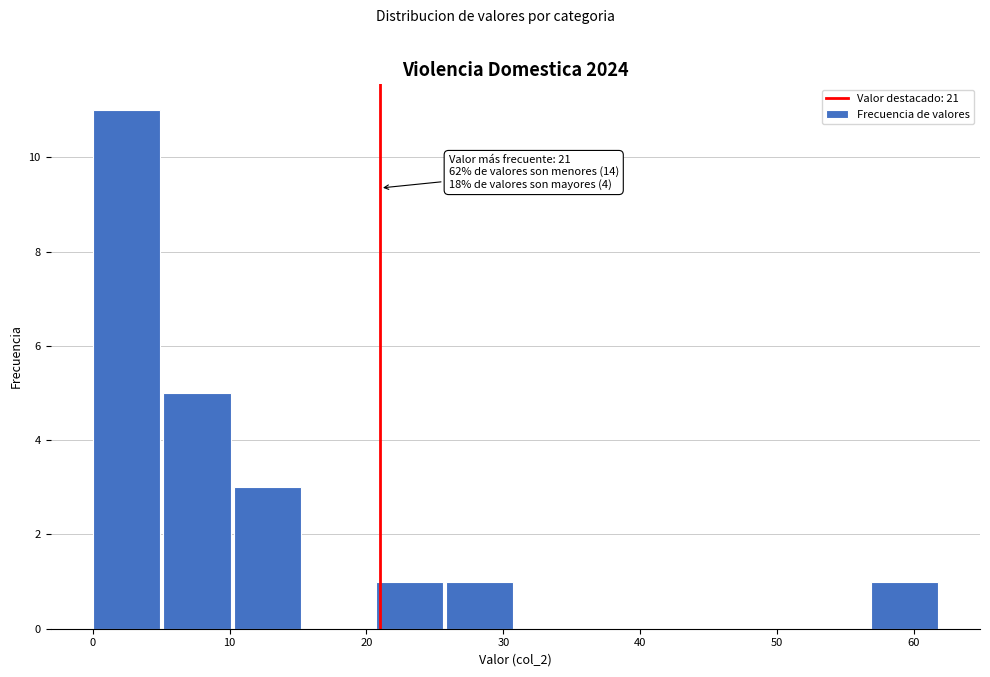

Over which range of the x-axis is the bar tallest?

0 to 5